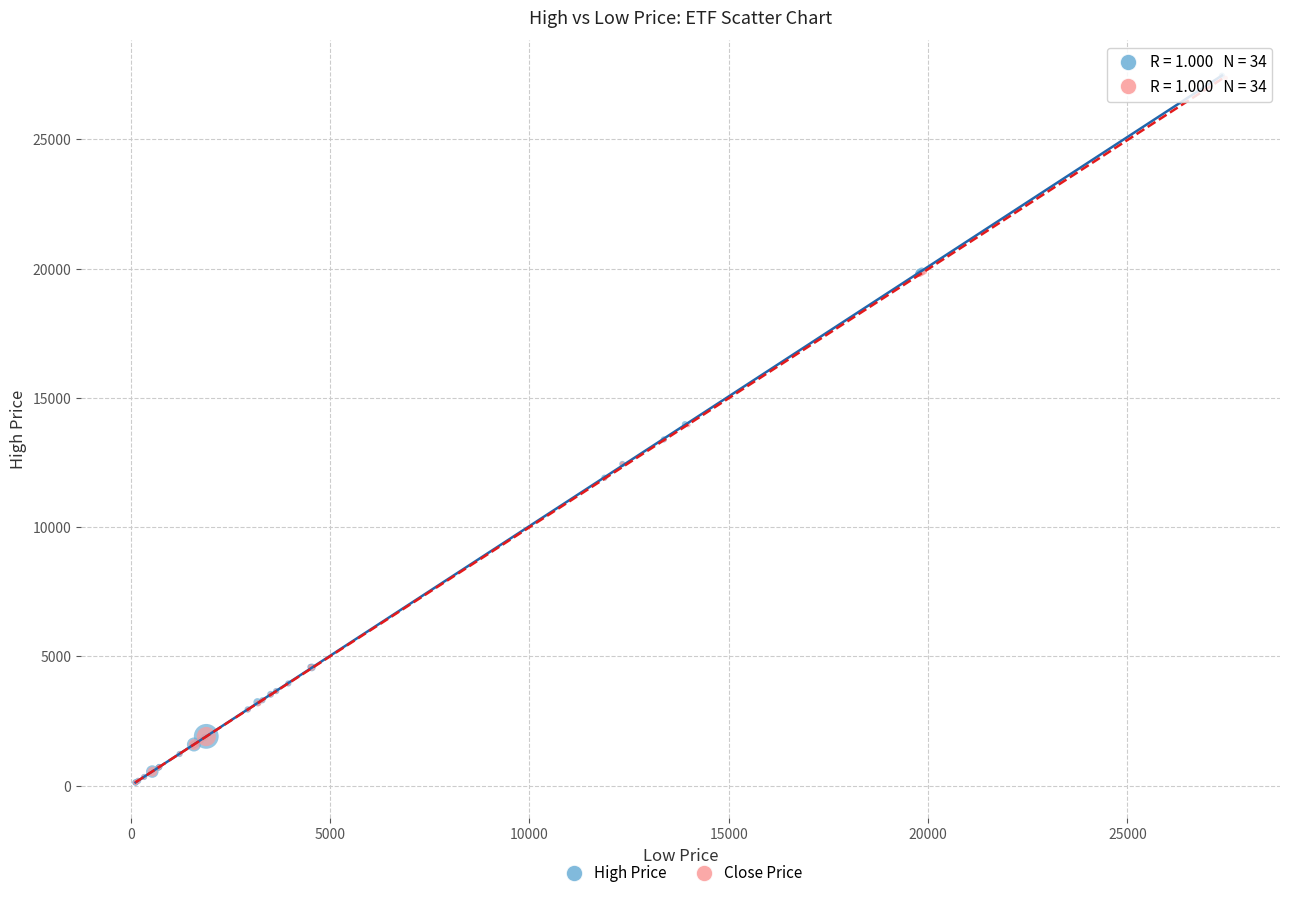

What are all the series names shown in the legend?

High Price, Close Price